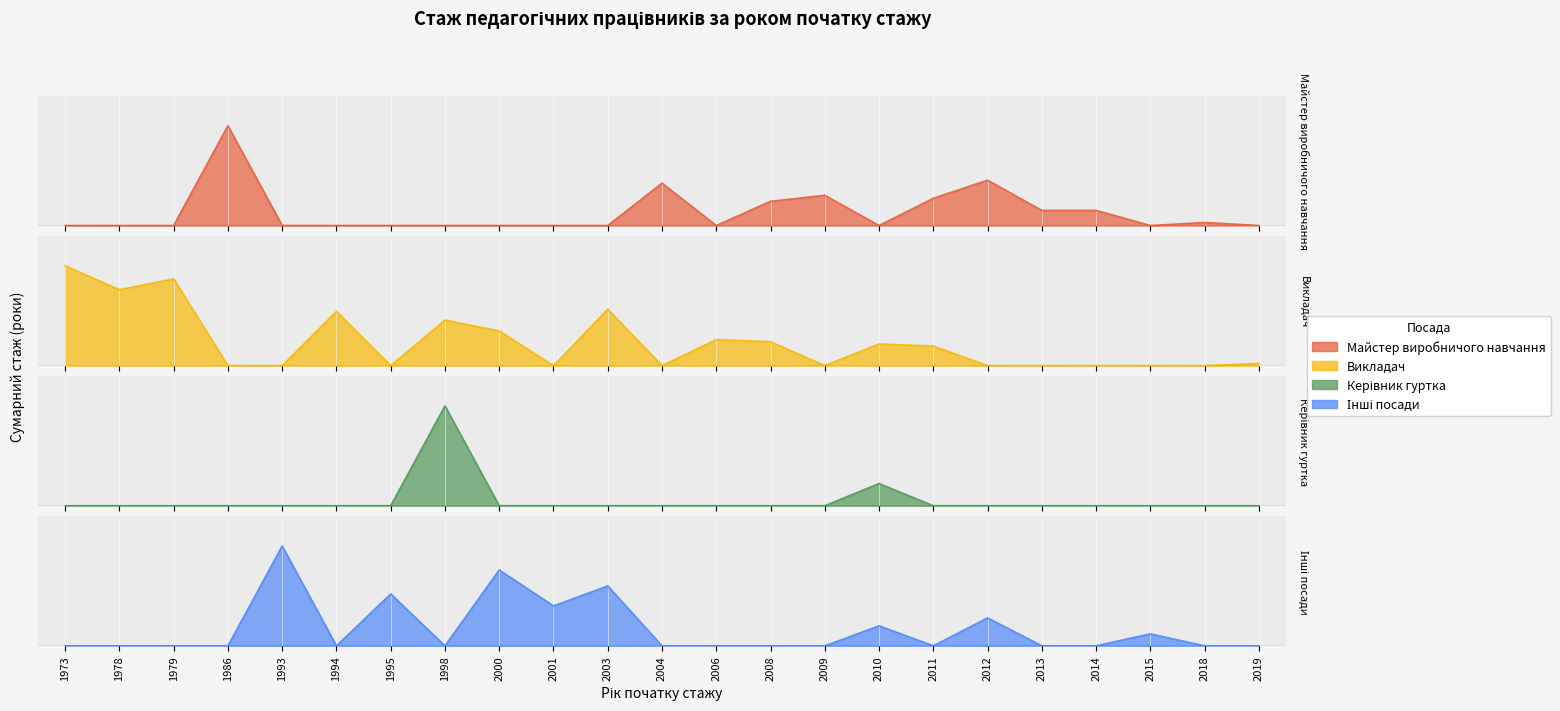

What are all the series names shown in the legend?

Майстер виробничого навчання, Викладач, Керівник гуртка, Інші посади